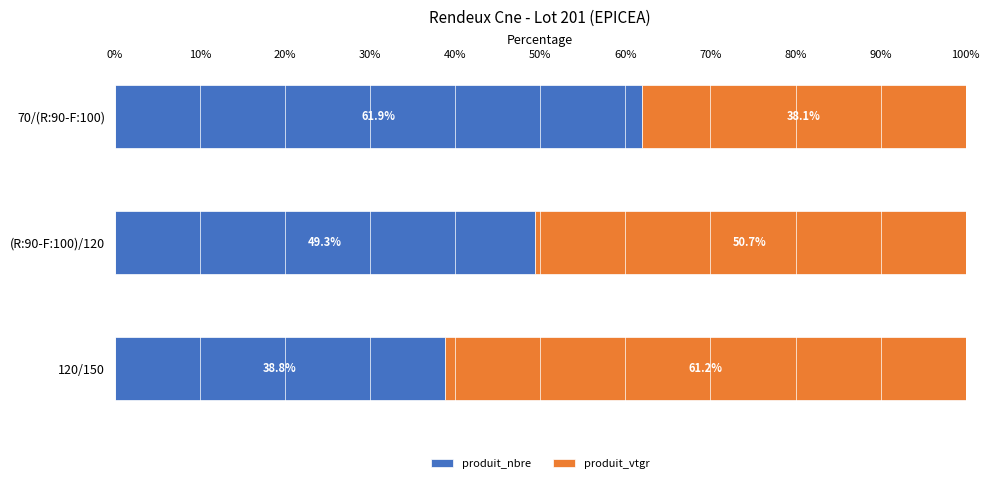

Which category has the highest value in the produit_nbre series?

70/(R:90-F:100)